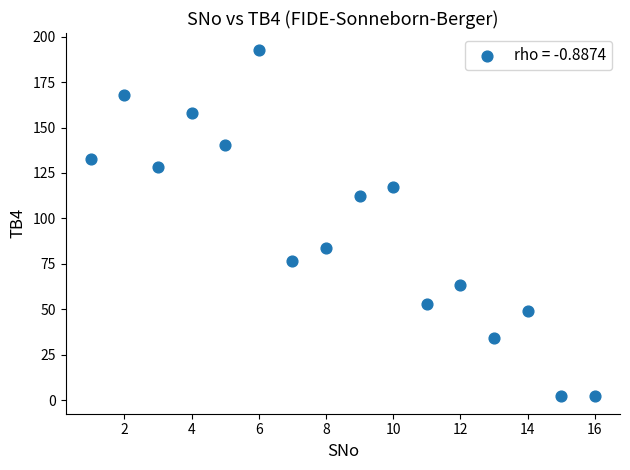

What is the range of Y values (max minus min)?

190.5